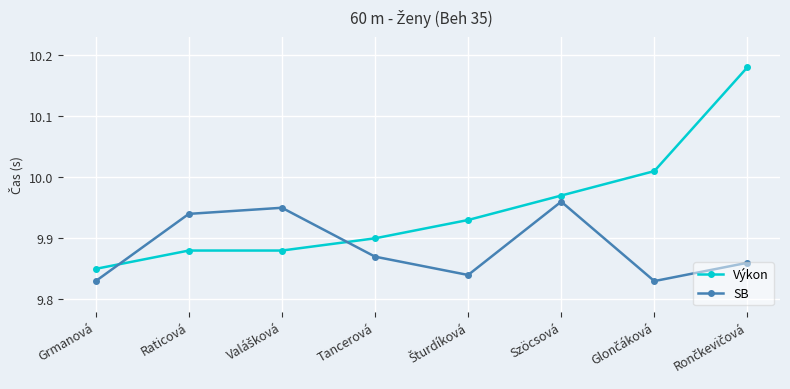

Which series has the largest total across all categories?

Výkon